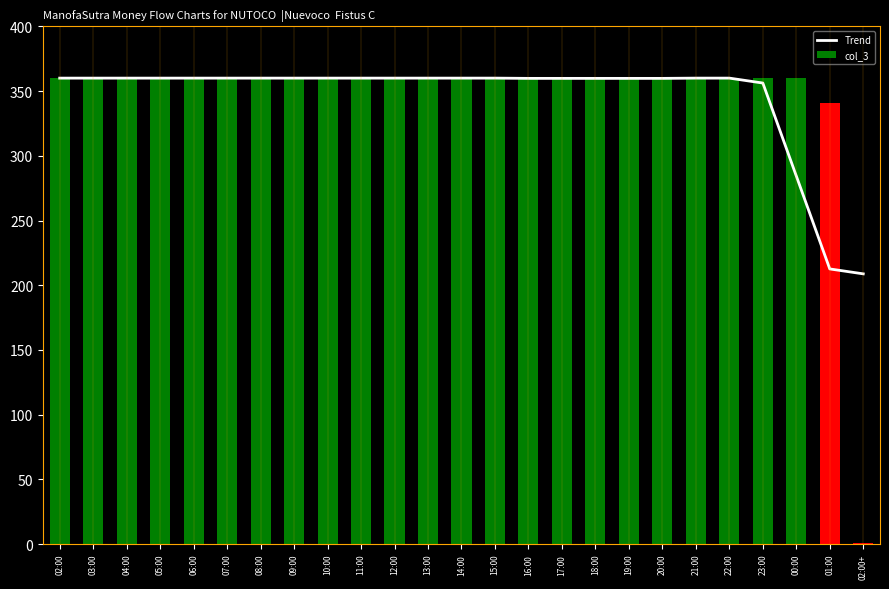

True or false: col_3 has a value of 238.8 at 19:00.

False